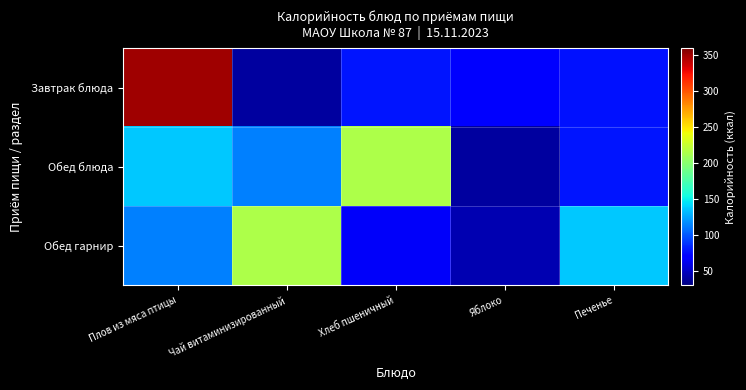

At how many categories does at least one series exceed 265?

1